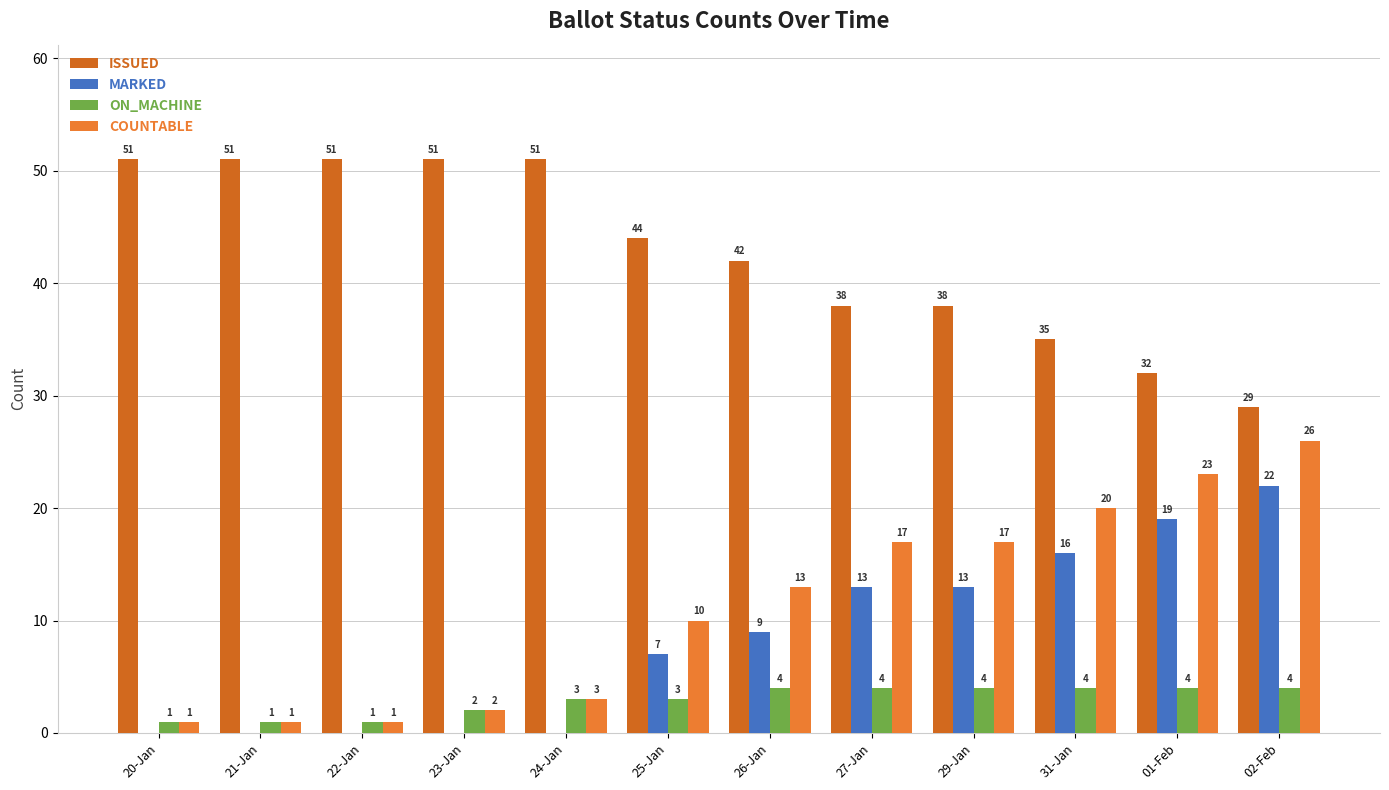

Which series has the largest total across all categories?

ISSUED